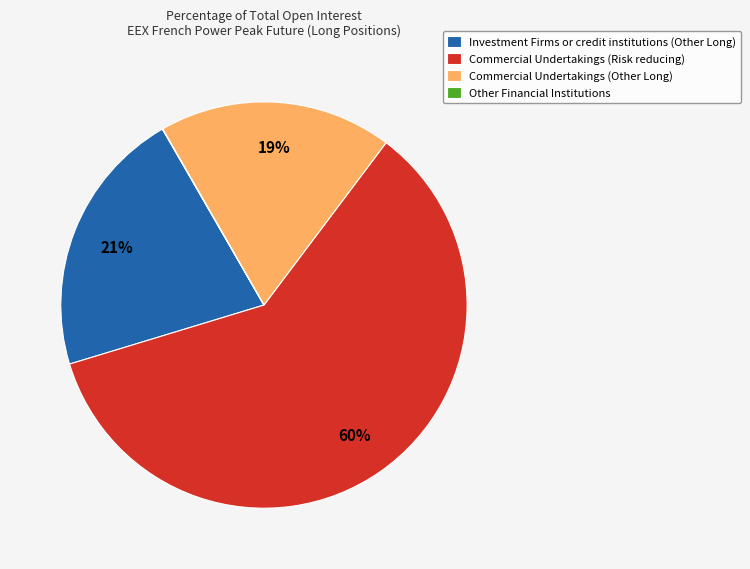

To the nearest percent, what portion does Investment Firms or credit institutions (Other Long) represent?

21%